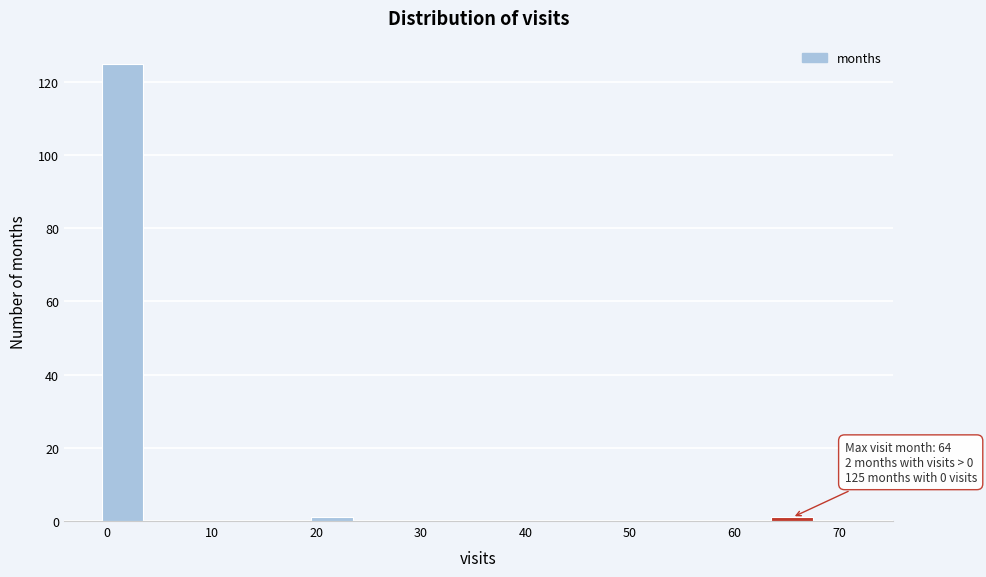

Over which range of the x-axis is the bar tallest?

-0.5 to 3.5